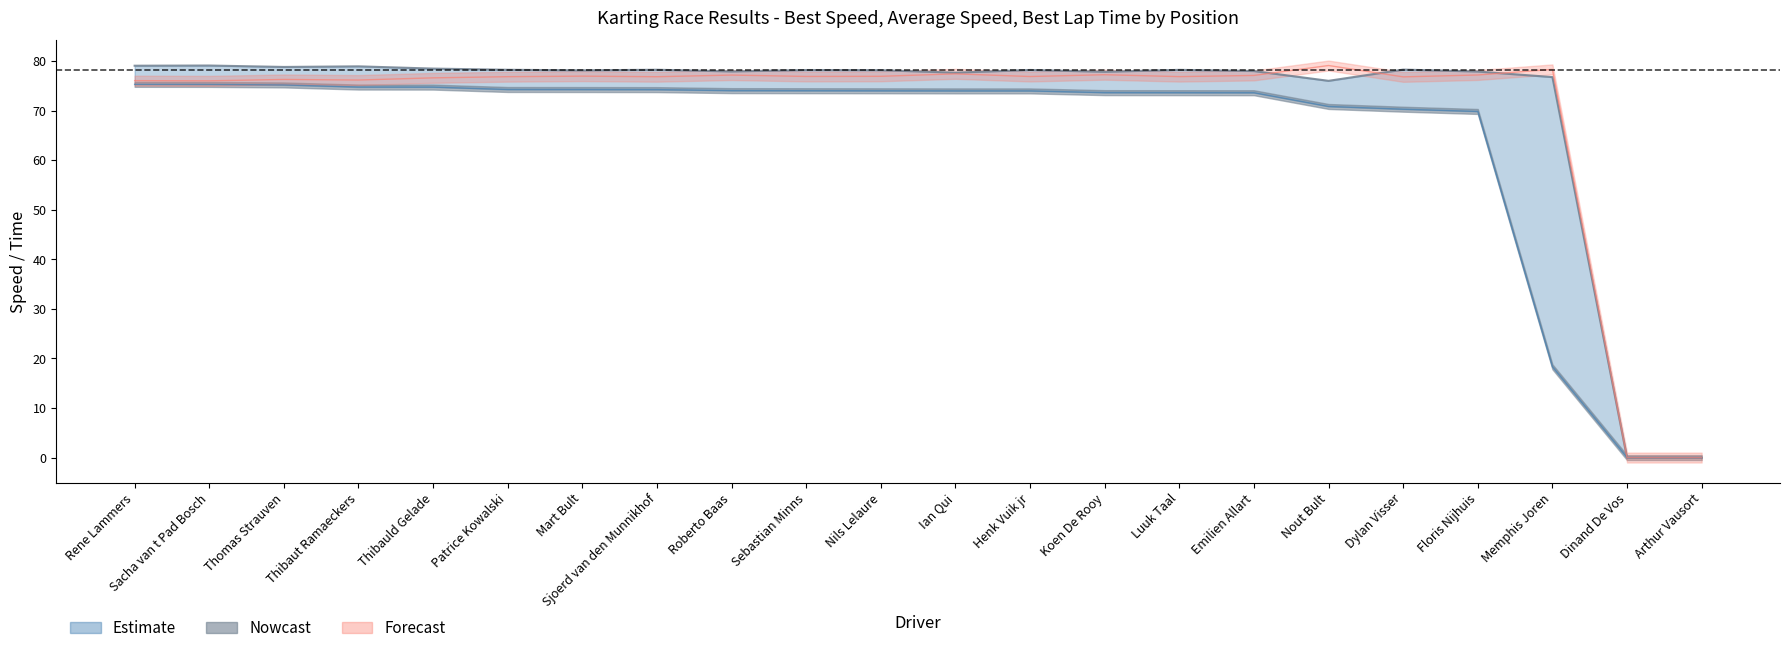

Where is the first local maximum for Total Time?

Thomas Strauven